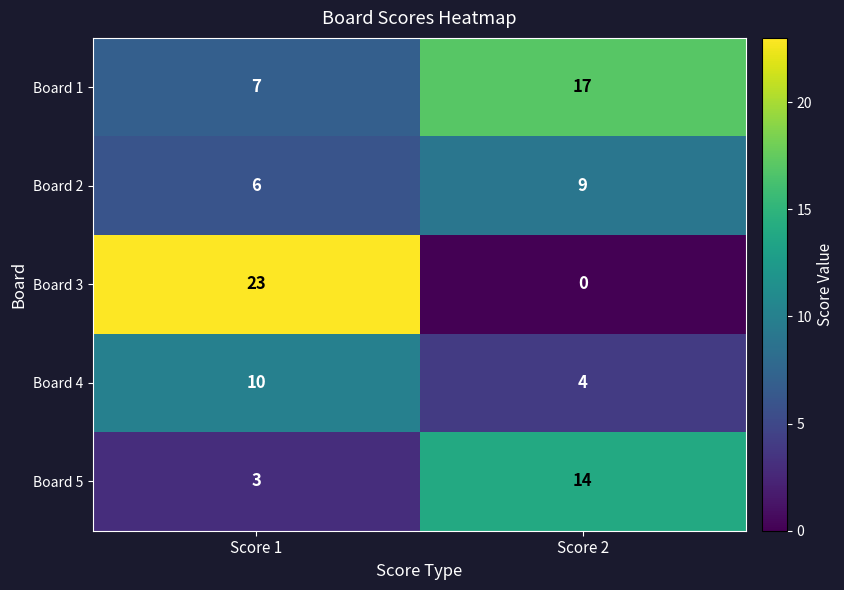

How many distinct data groups are displayed?

5